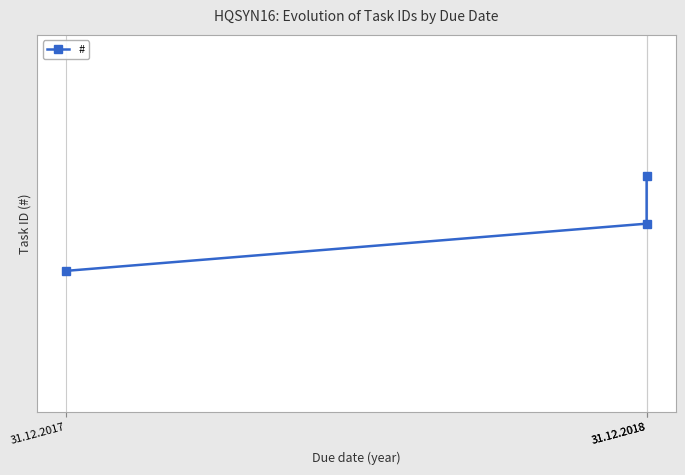

Which label corresponds to the smallest value in the chart?

31.12.2017